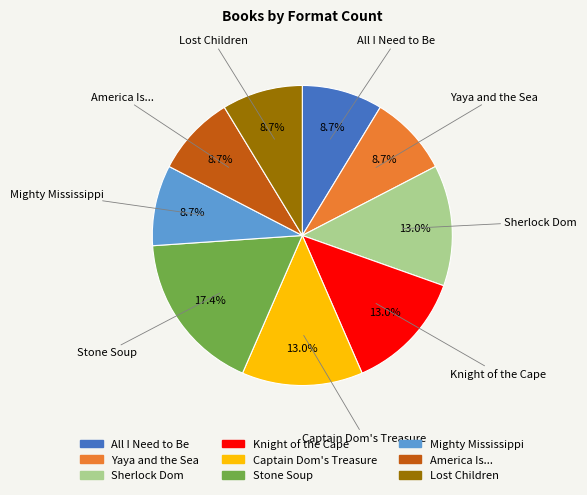

True or false: Lost Children accounts for 15% of the total.

False